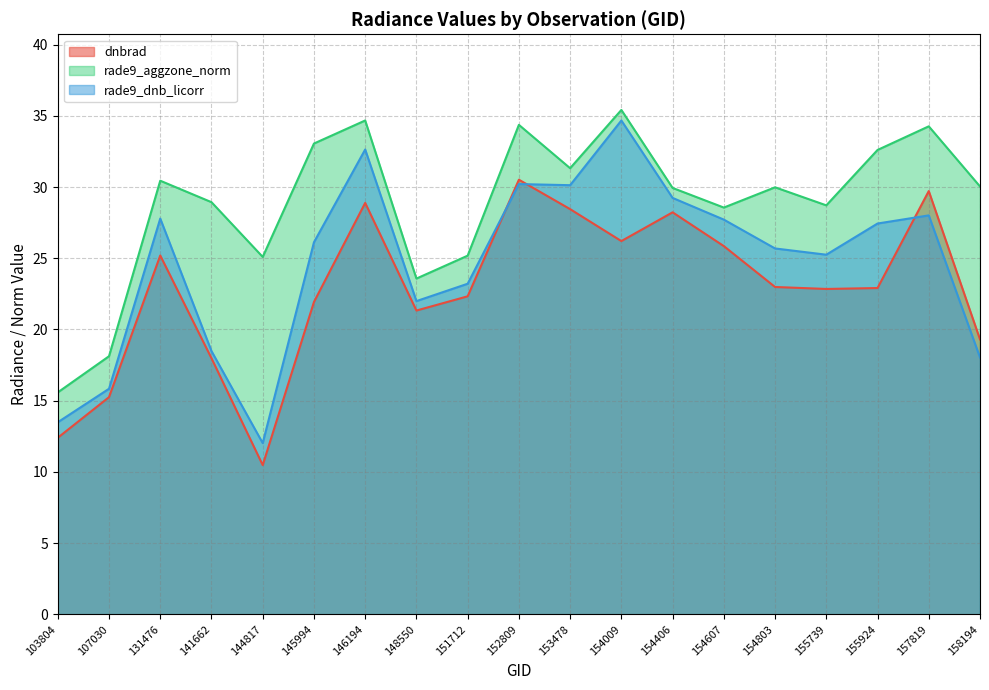

Where is dnbrad nearest to the value 20?

158194